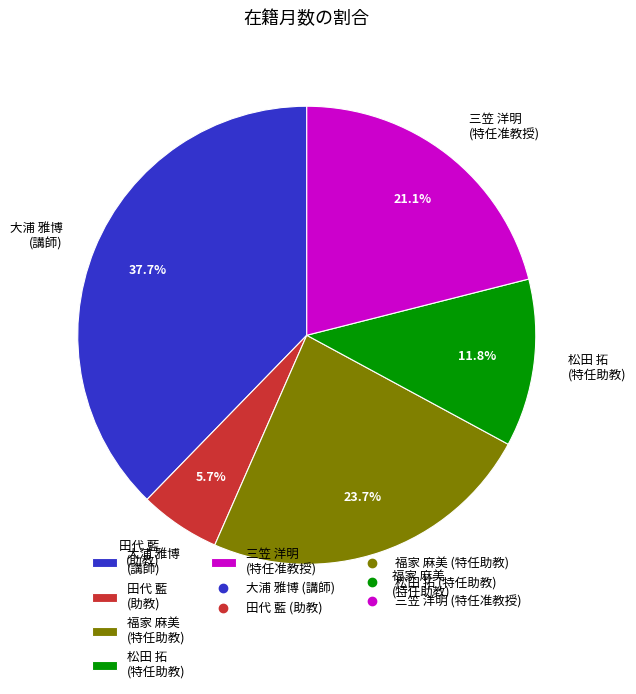

What is the smallest slice in the pie chart?

田代 藍 (助教)